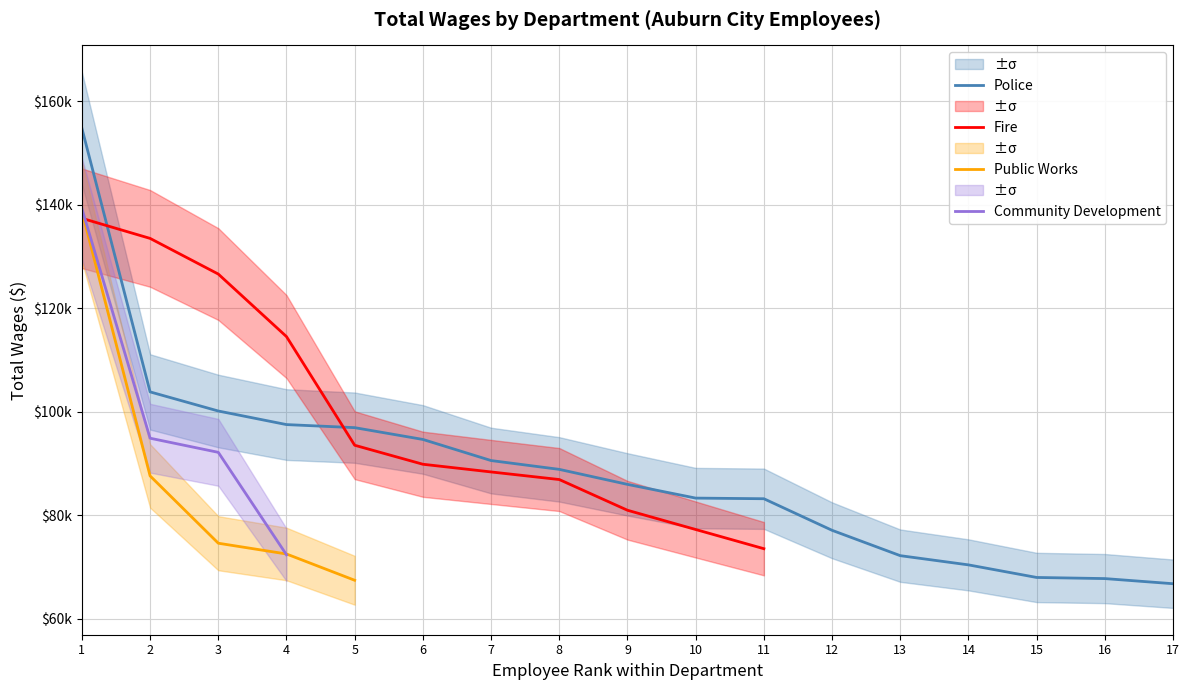

What is the difference between the Police values at 8 and 16?

21091.0